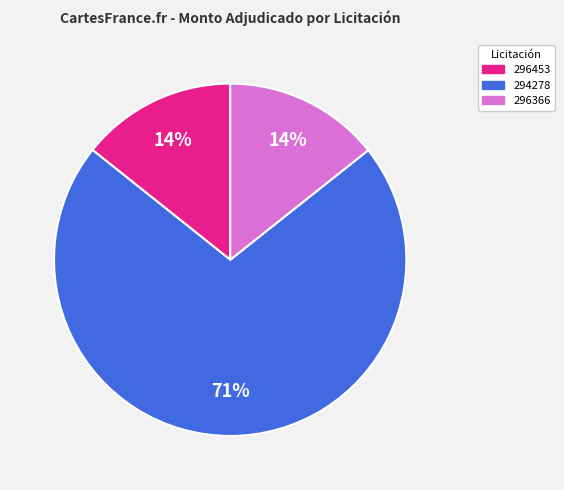

Does any single category account for the majority?

Yes